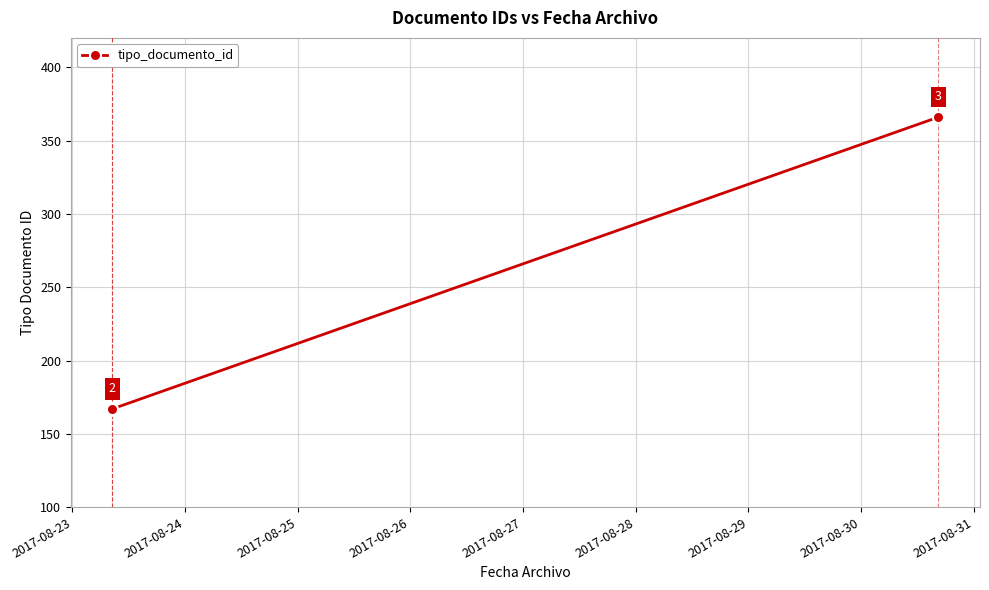

What is the value of the 2nd point from the left?

167